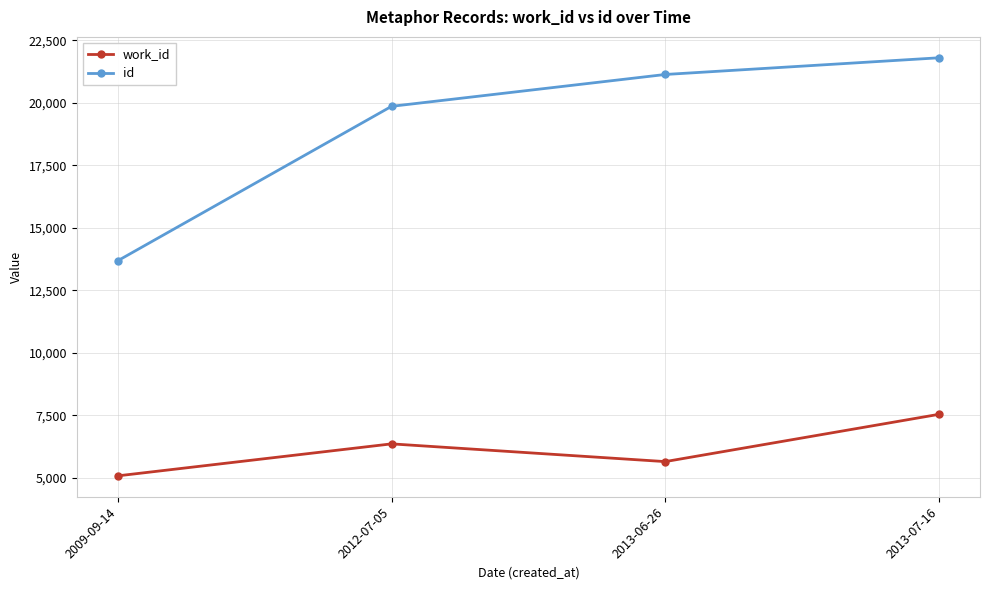

At 2013-07-16, list the series in order from smallest to largest.

work_id, id